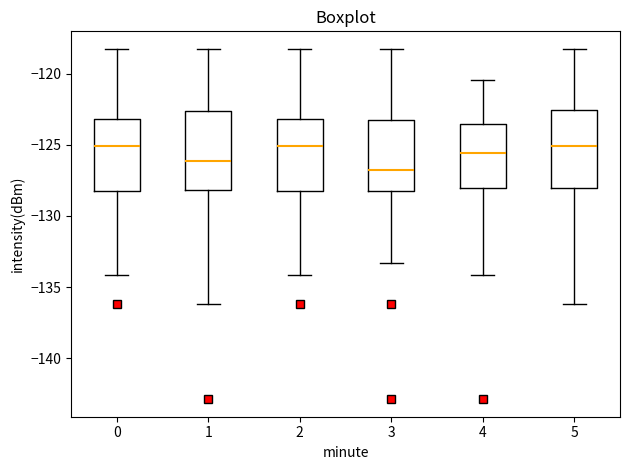

Reading left to right, transcribe this box plot: for each box, give where its median line is, the range the box spans, and where its two whiskers end, as read against the y-axis. The values are not printed on the chart, so give them approximately, as read against the axis.

0: median -125.0, box -128.0 to -123.0, whiskers -134.0 to -118.5
1: median -126.0, box -128.0 to -122.5, whiskers -136.0 to -118.5
2: median -125.0, box -128.0 to -123.0, whiskers -134.0 to -118.5
3: median -127.0, box -128.0 to -123.0, whiskers -133.5 to -118.5
4: median -125.5, box -128.0 to -123.5, whiskers -134.0 to -120.5
5: median -125.0, box -128.0 to -122.5, whiskers -136.0 to -118.5